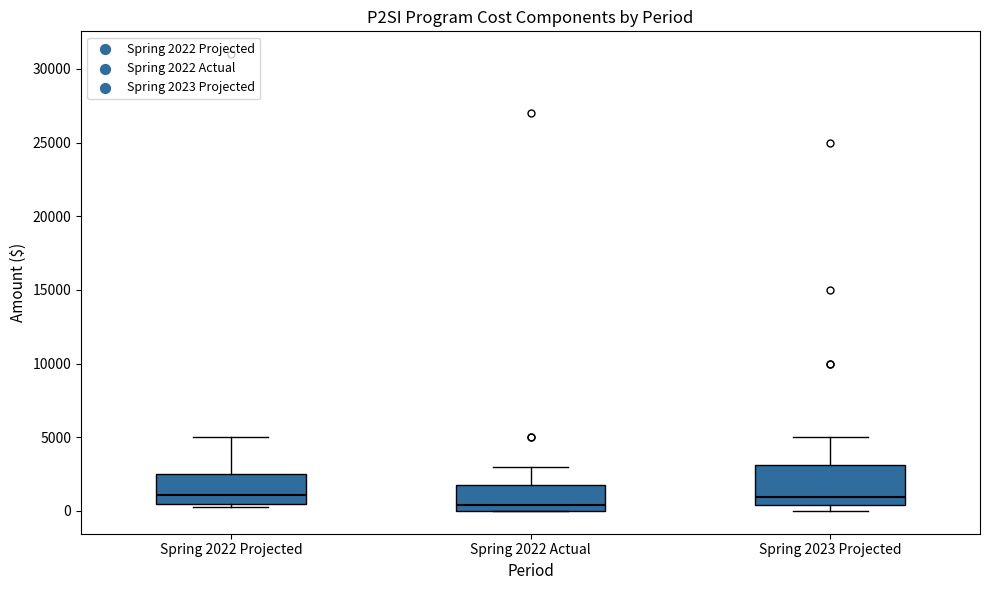

Reading left to right, read every box against the y-axis: the position of its median line, the range the box covers, and the ends of its whiskers. The values are not printed on the chart, so give them approximately, as read against the axis.

Spring 2022 Projected: median 1000, box 500 to 2500, whiskers 500 (just below the box's lower edge) to 5000
Spring 2022 Actual: median 500, box 0 to 2000, whiskers 0 to 3000
Spring 2023 Projected: median 1000, box 500 to 3000, whiskers 0 to 5000